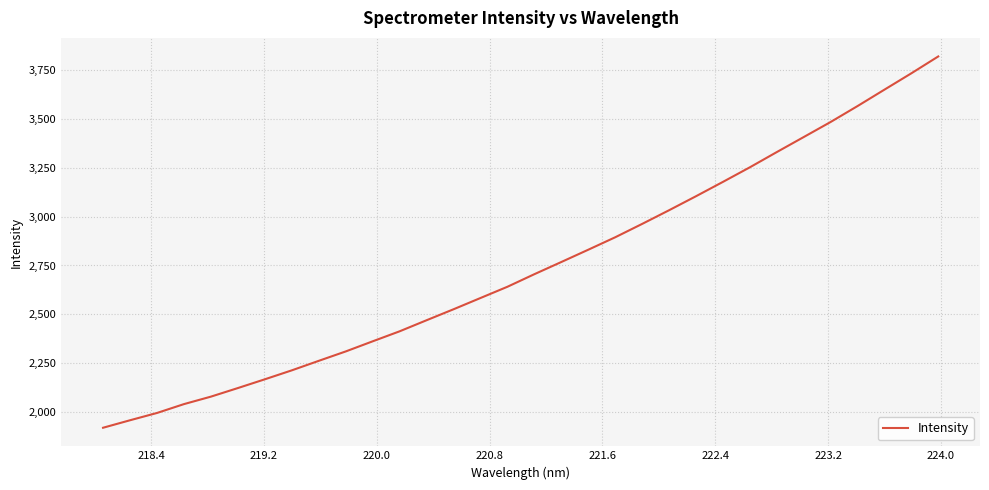

What is the greatest value displayed?

3817.9